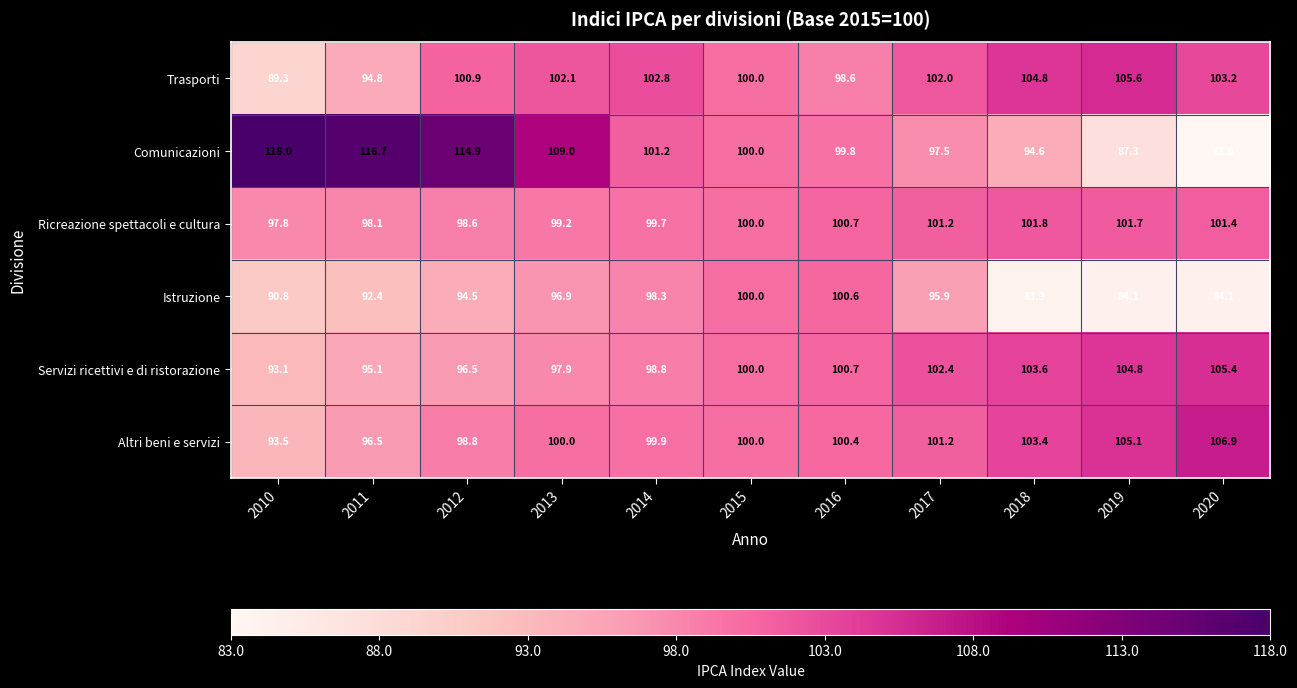

Which label corresponds to the smallest value in the chart?

2020